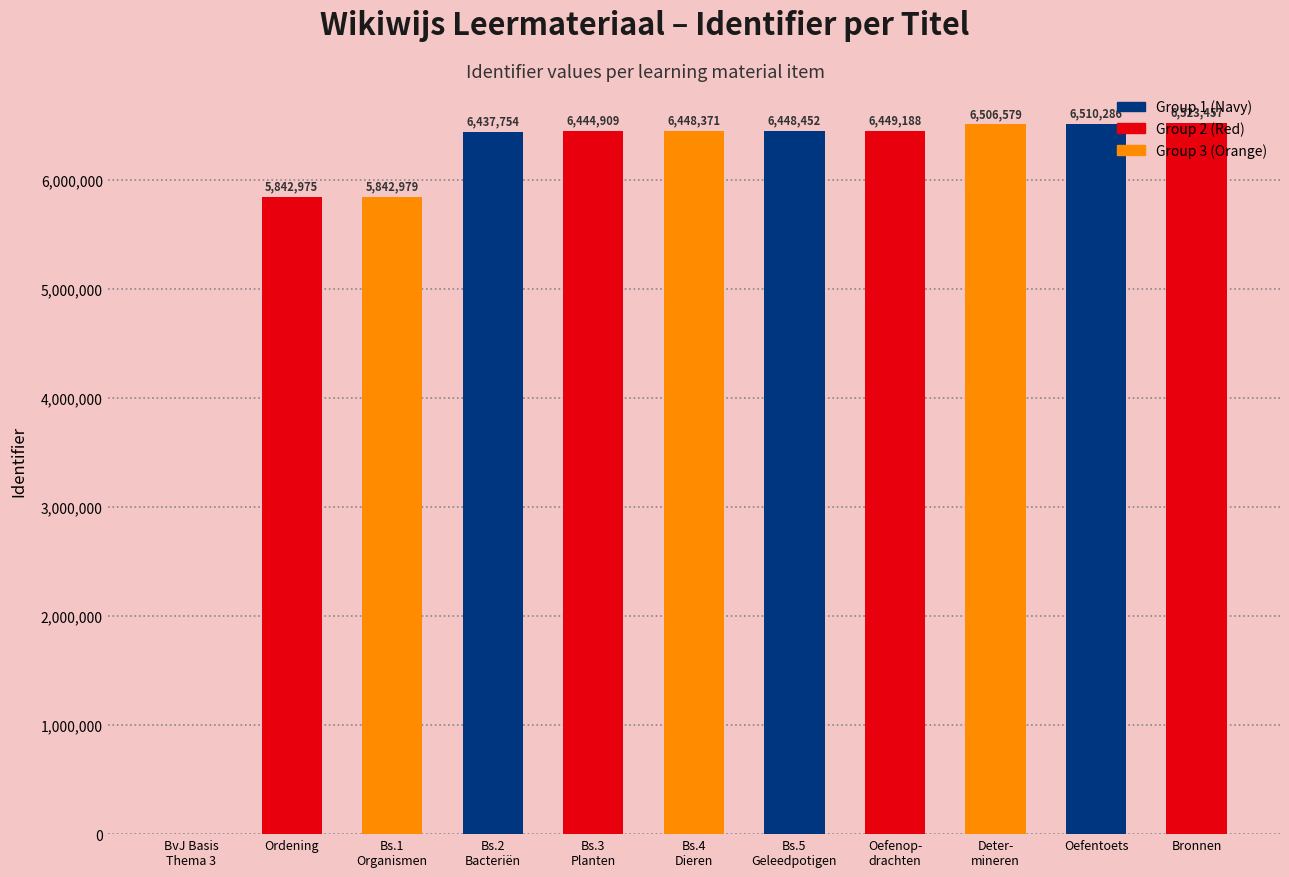

Which label corresponds to the largest value in the chart?

Bronnen